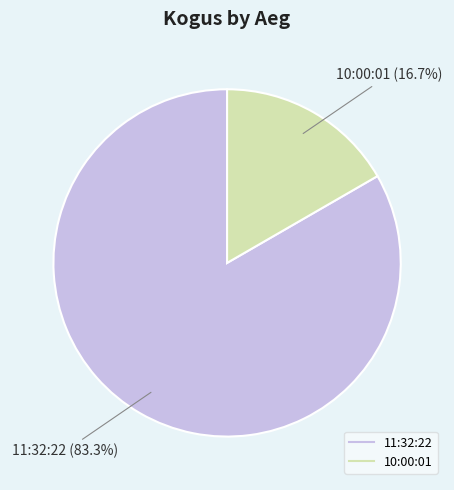

How many segments does this pie chart have?

2